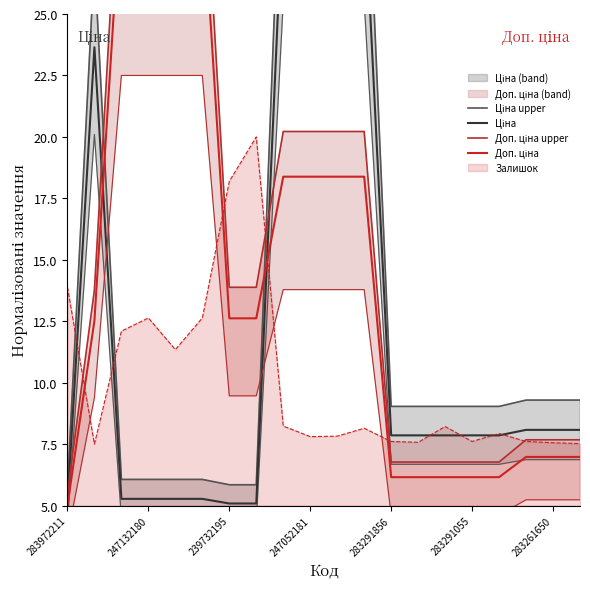

What is the maximum value for Залишок?

20.0